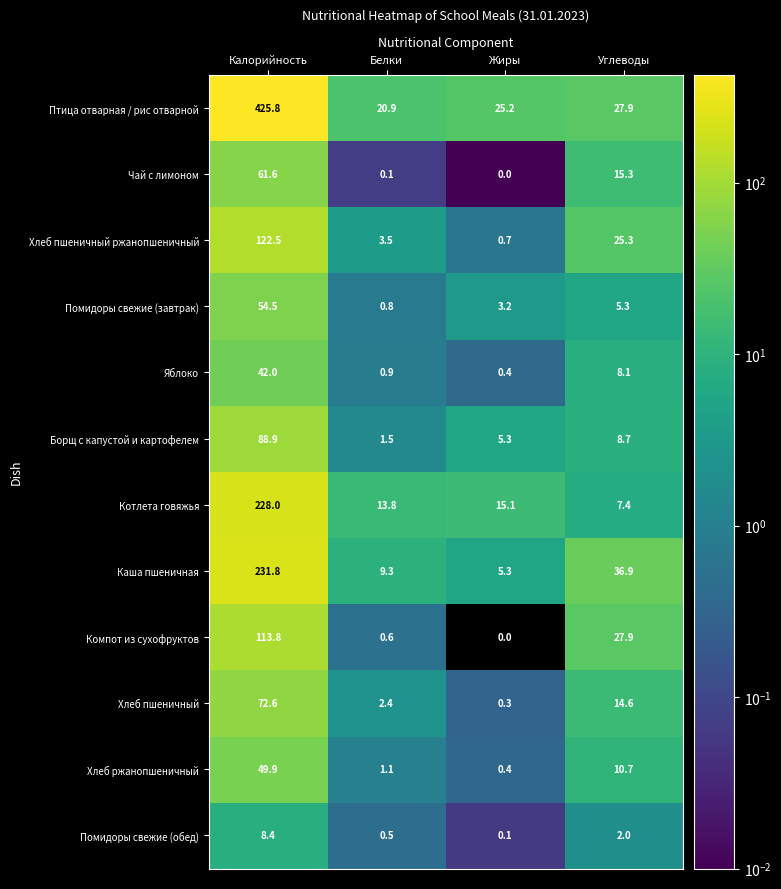

Which series has the widest spread of values?

Птица отварная / рис отварной